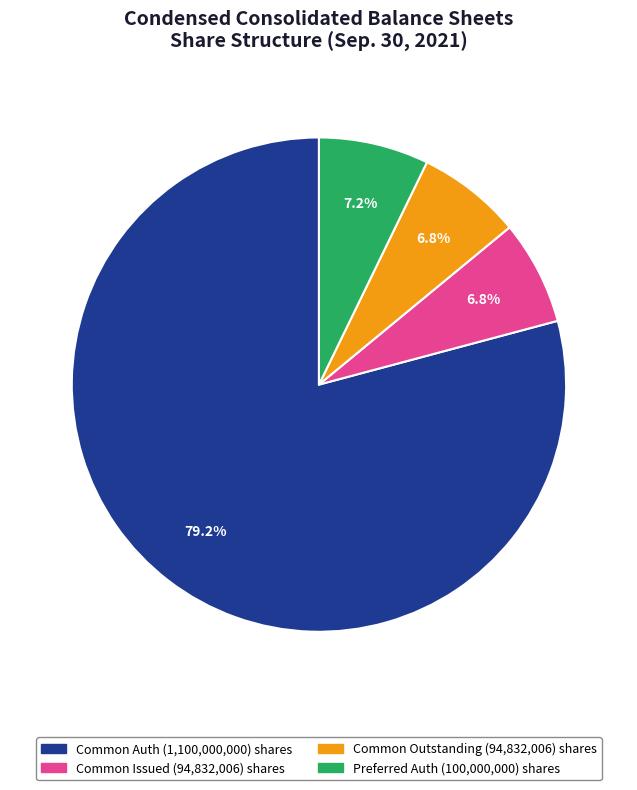

Is there any slice that represents more than half of the pie?

Yes